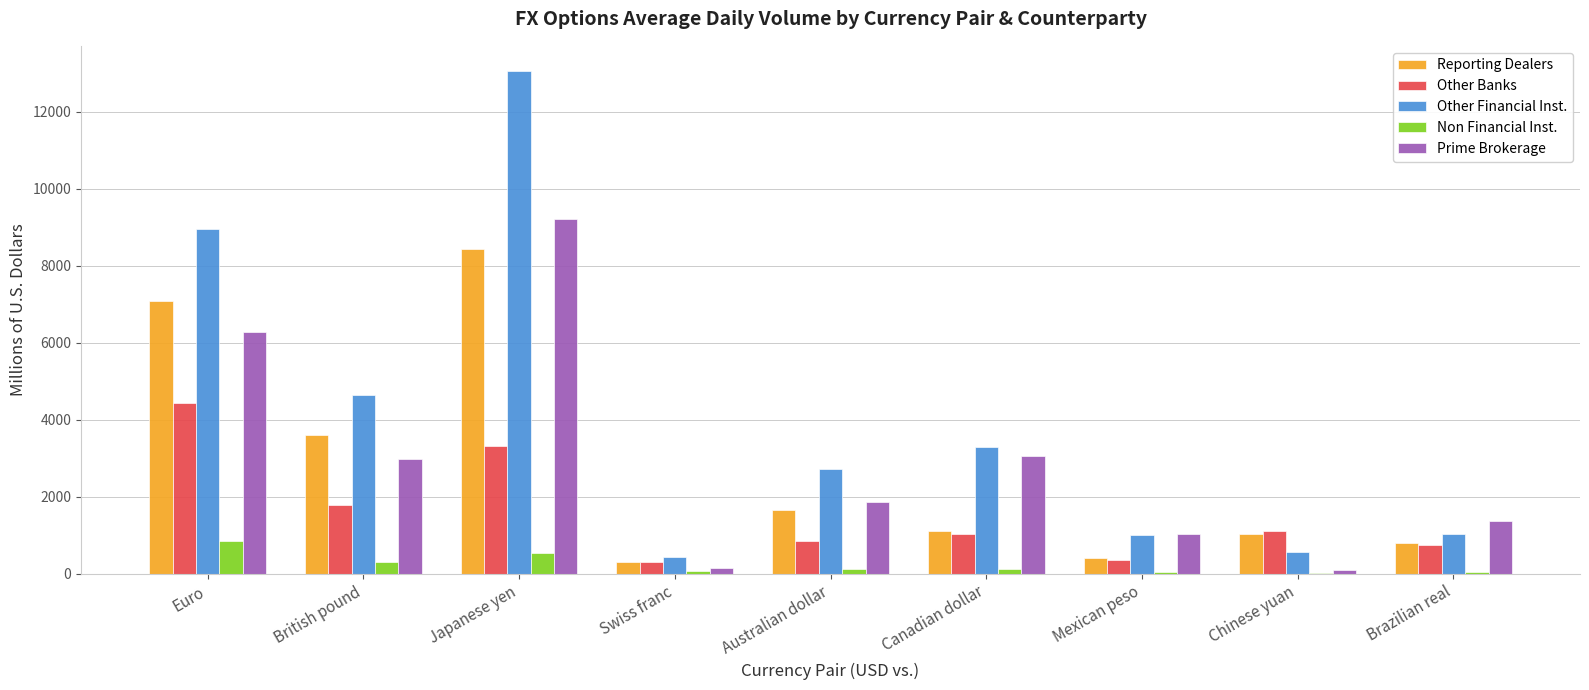

Is the value of Other Financial Inst. at Chinese yuan greater than the value of Other Banks at Swiss franc?

Yes